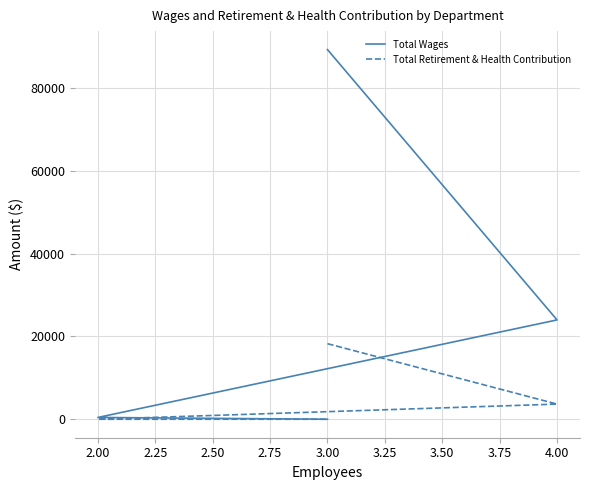

True or false: Total Wages and Total Retirement & Health Contribution intersect in this chart.

False